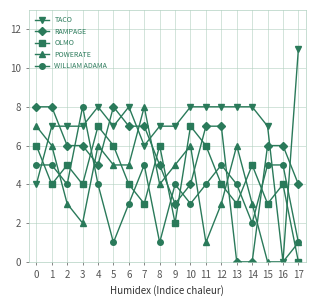

At which category does OLMO reach its first local peak?

2